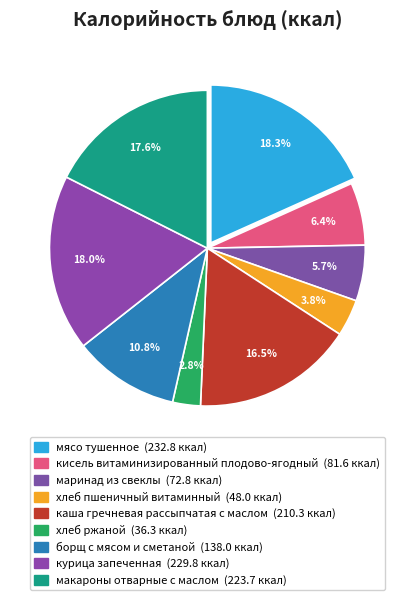

How many segments does this pie chart have?

9